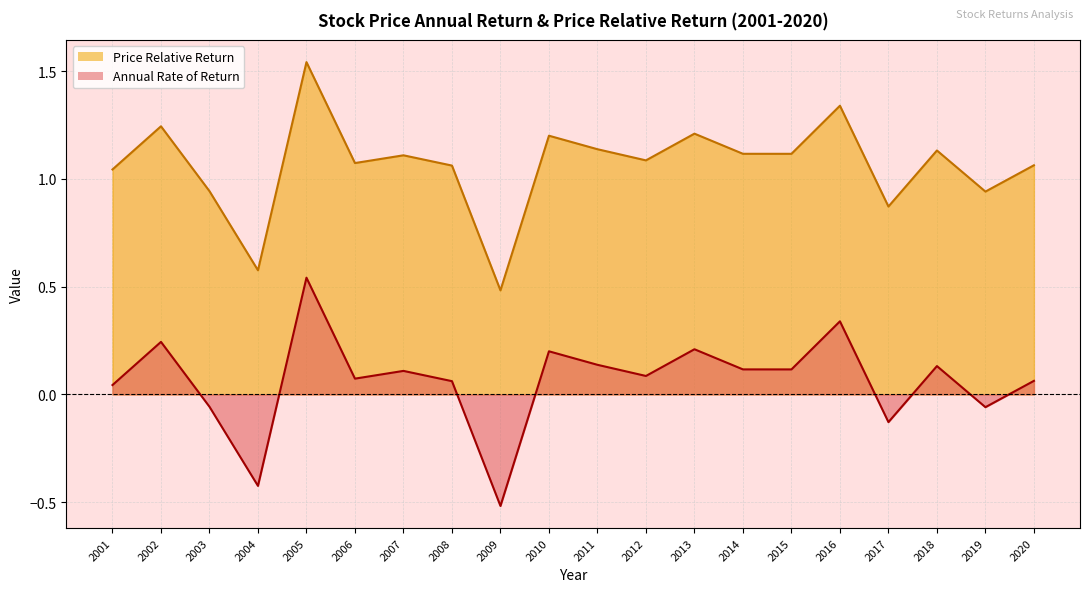

True or false: Price Relative Return has a value of 0.3 at 2006.

False